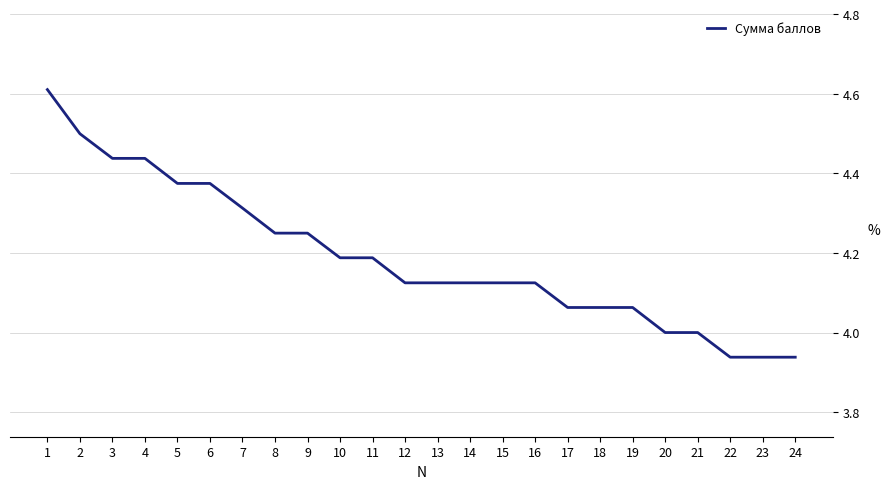

What is the difference between the maximum and minimum values?

0.7